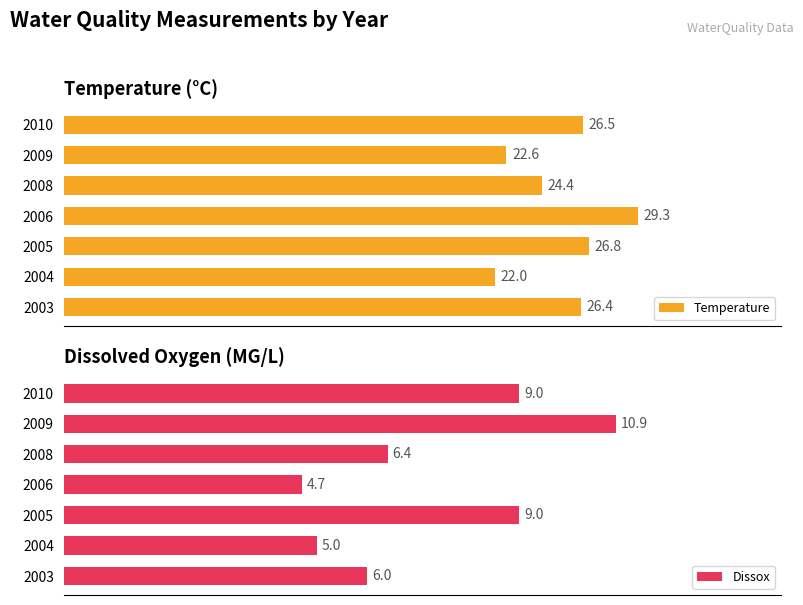

At 10, list the series in order from largest to smallest.

Temperature, Dissox